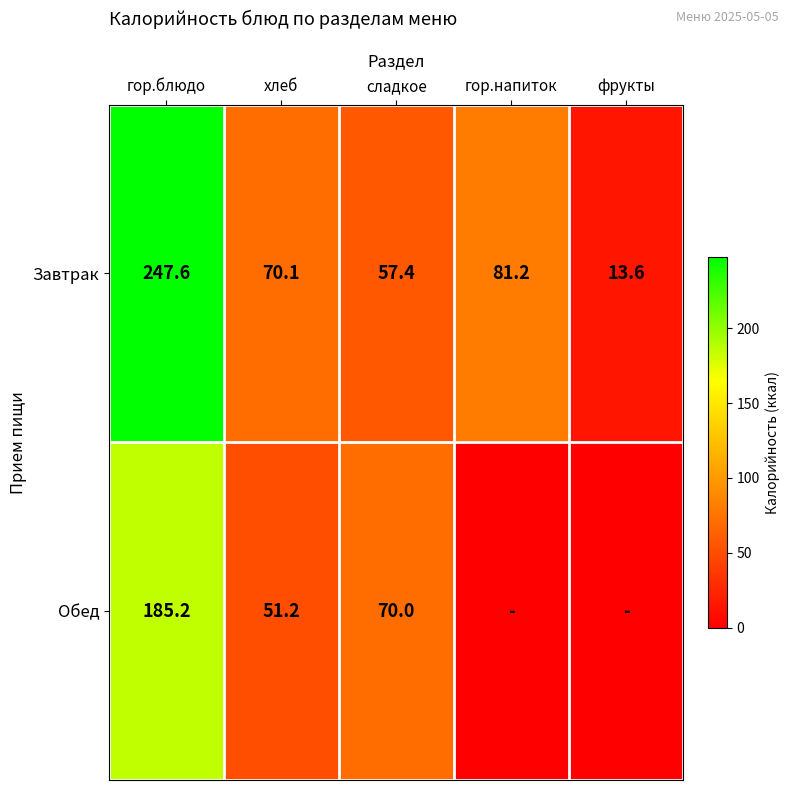

At which label is Завтрак closest to 130?

гор.напиток